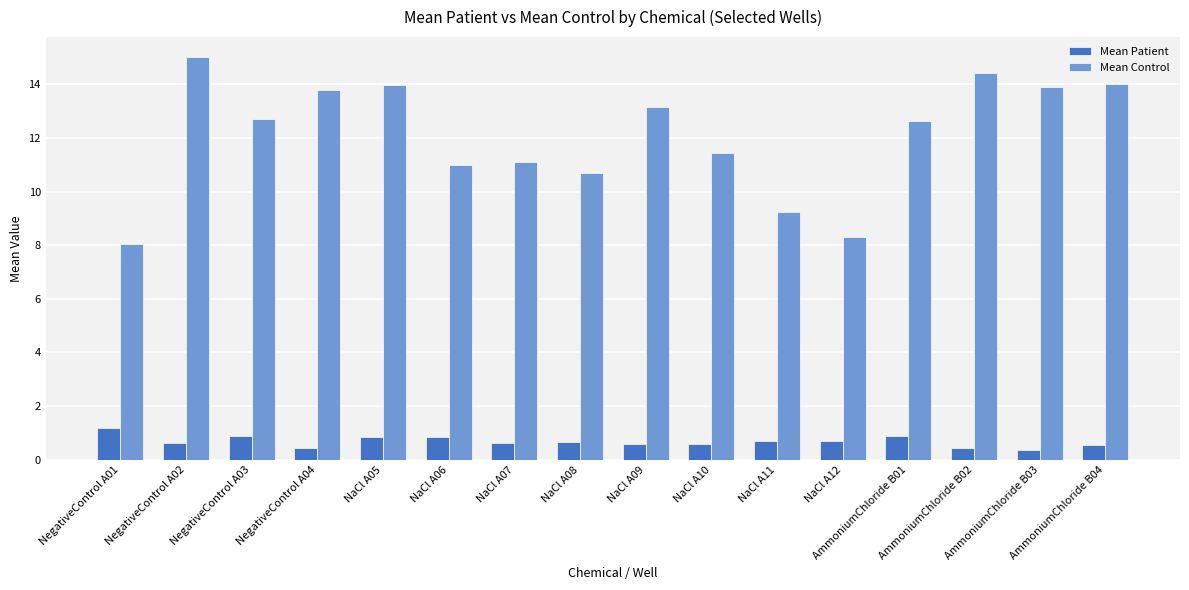

The Mean Control series shows 23.5 at NegativeControl A02. True or false?

False